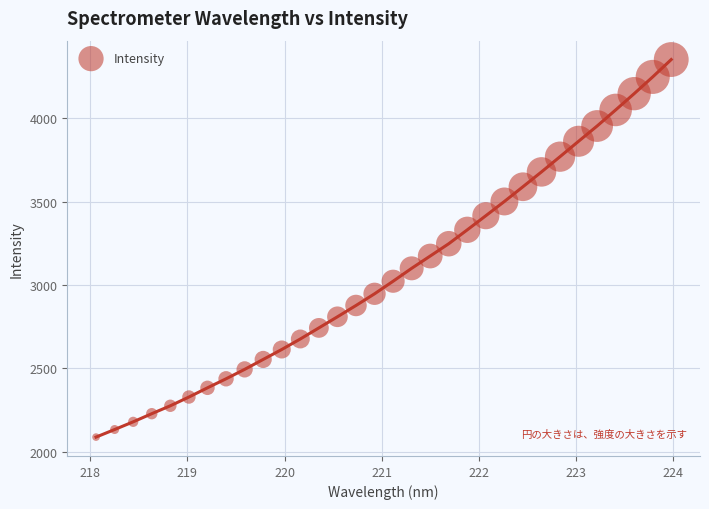

What is the range of Y values (max minus min)?

2261.4